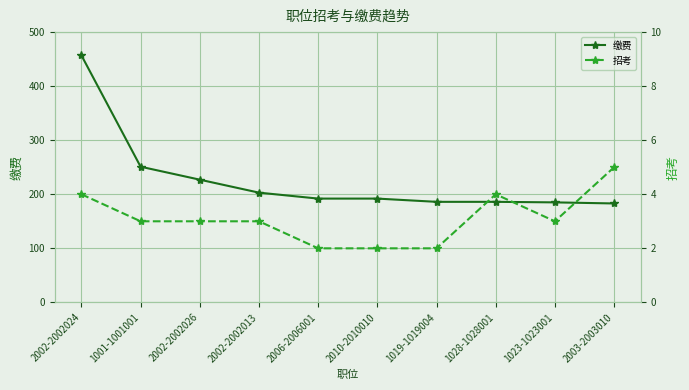

What is the difference between the second highest and second lowest values in the 招考 series?

2